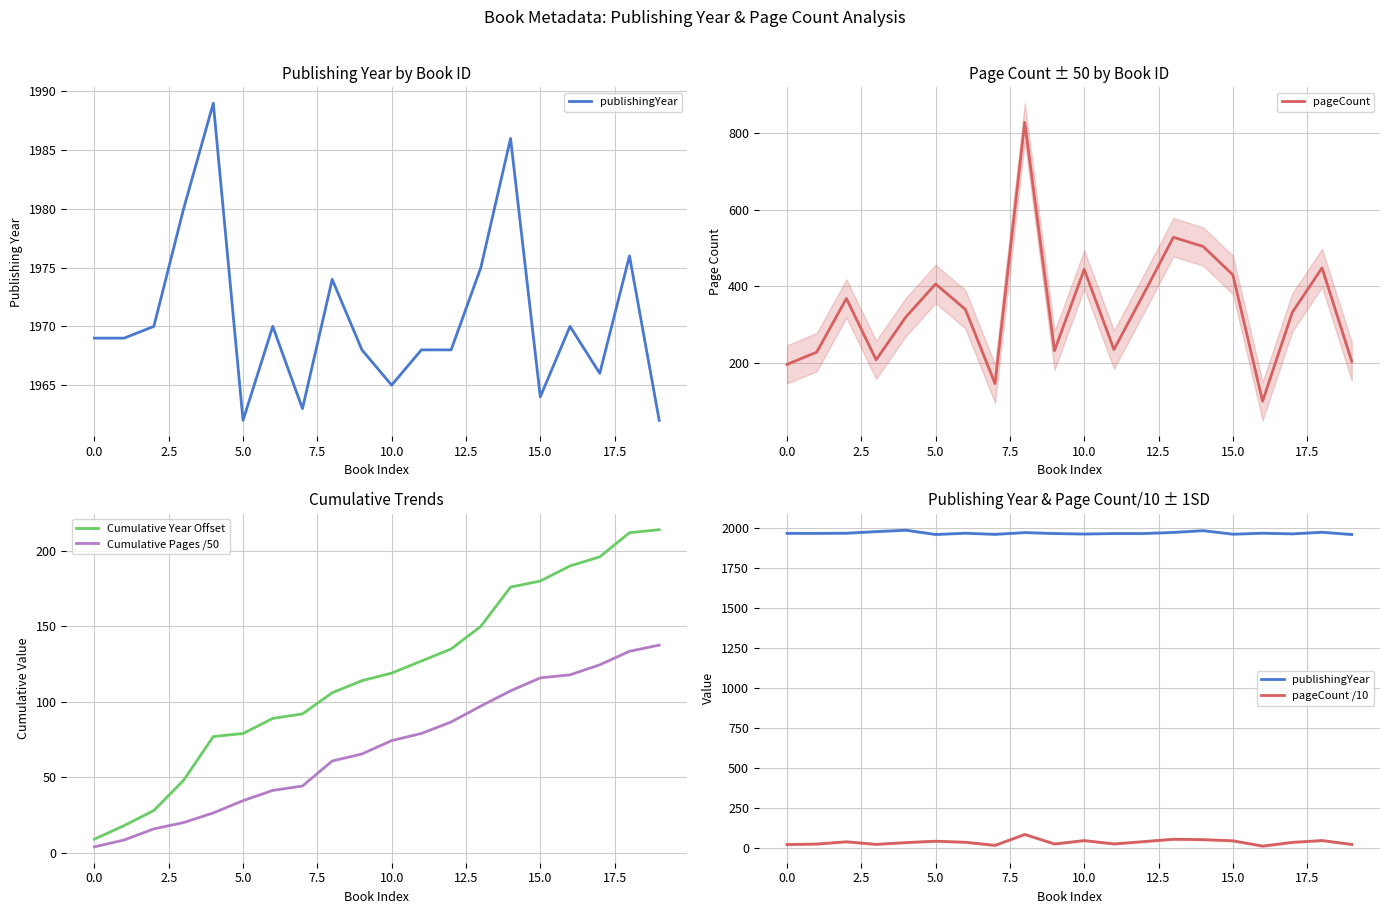

True or false: pageCount /10 and publishingYear intersect in this chart.

False